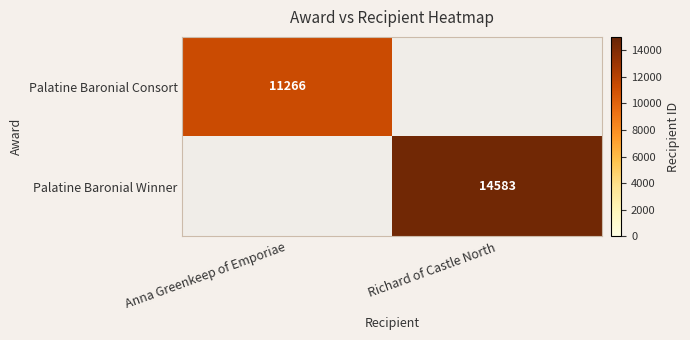

At how many categories does at least one series exceed 7169?

2